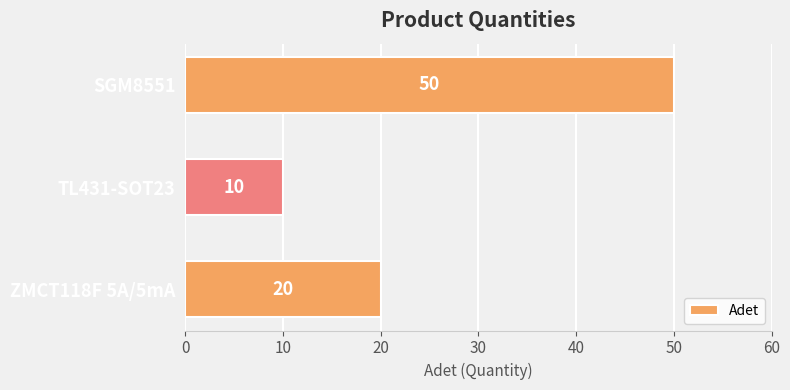

How many data points are less than 20?

1